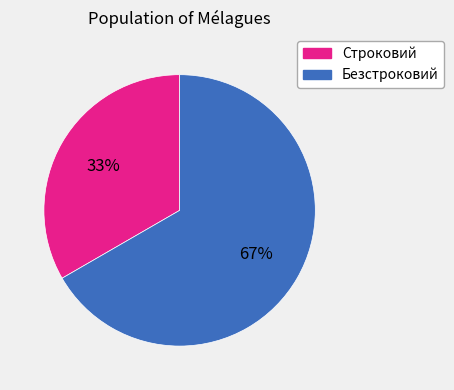

Which category has the biggest portion of the pie?

Безстроковий